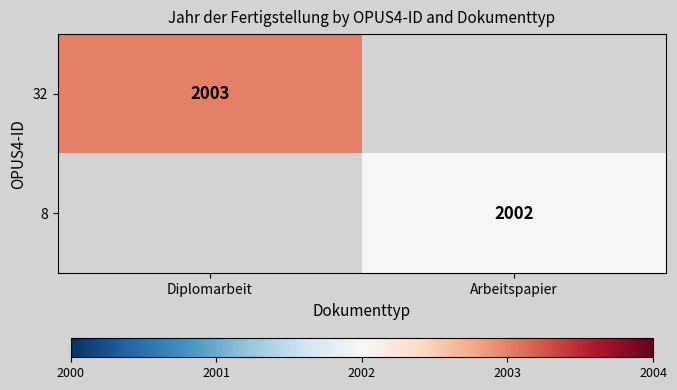

Is it true that 8 equals 2002 at Arbeitspapier?

True